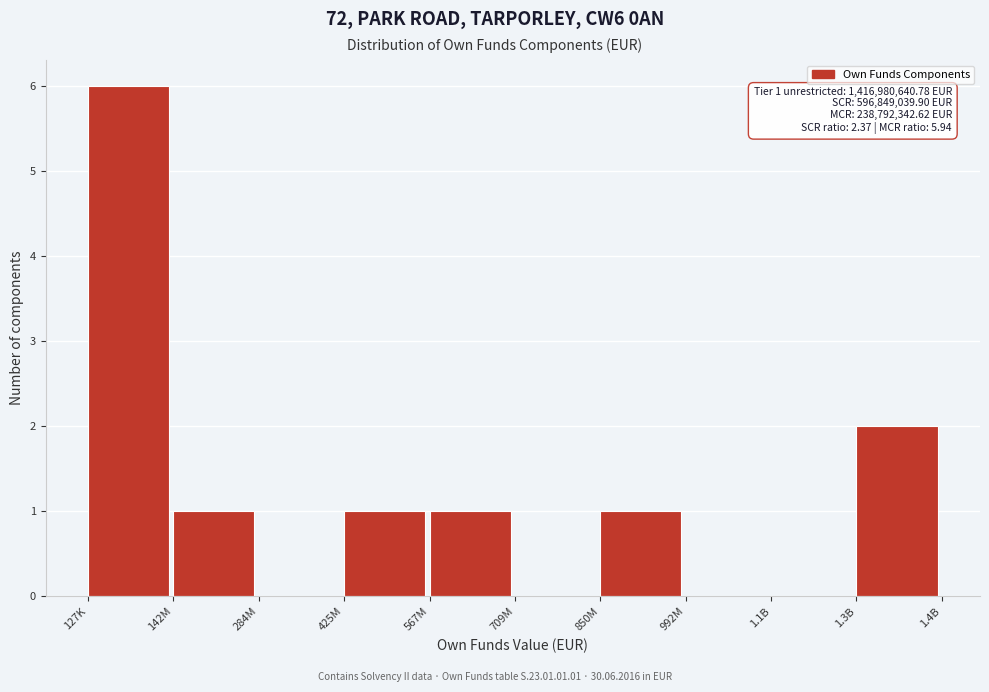

Reading right to left, list all the values displayed in this chart.

1.3B=2	1.1B=0	992M=0	850M=1	709M=0	567M=1	425M=1	284M=0	142M=1	127K=6